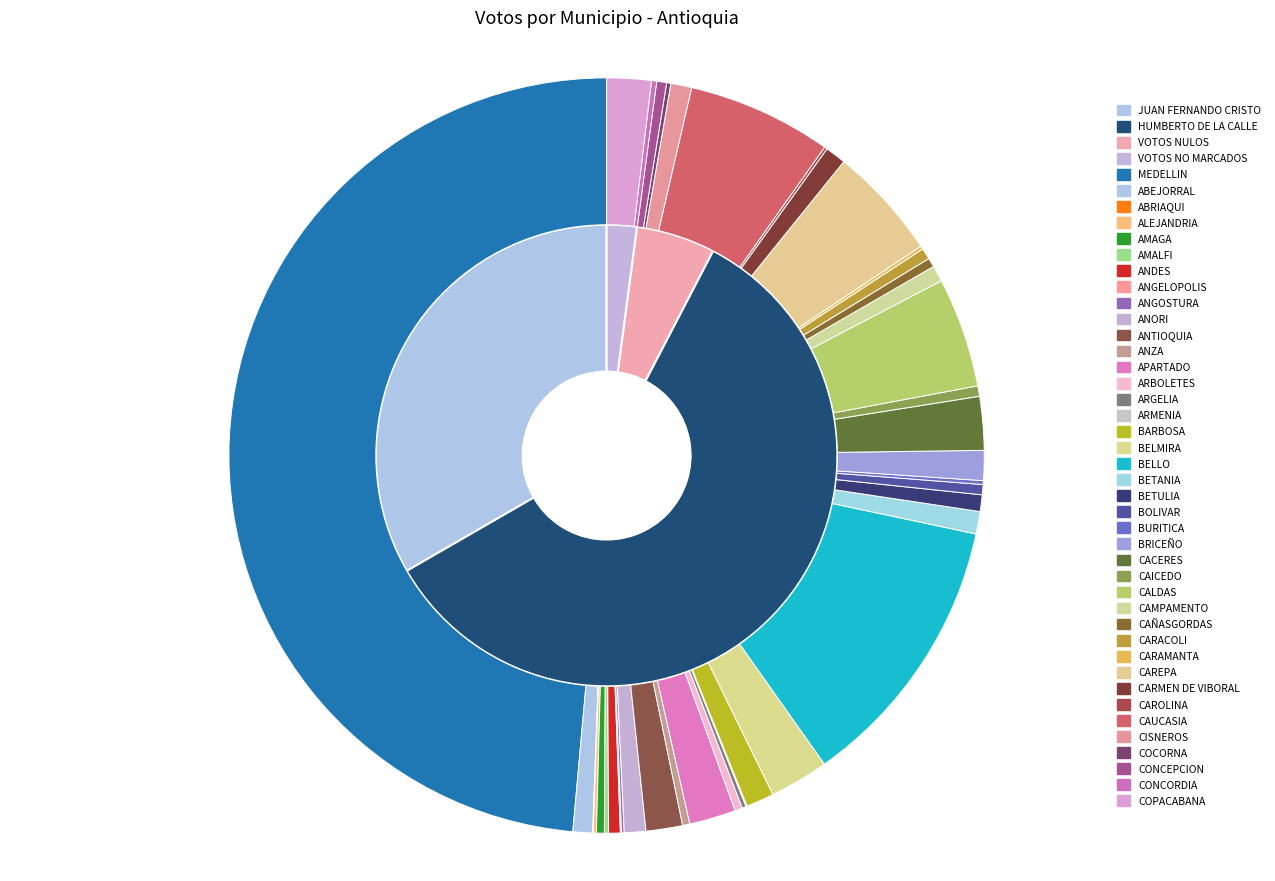

What is the spread (max minus min) of values at BARBOSA?

314